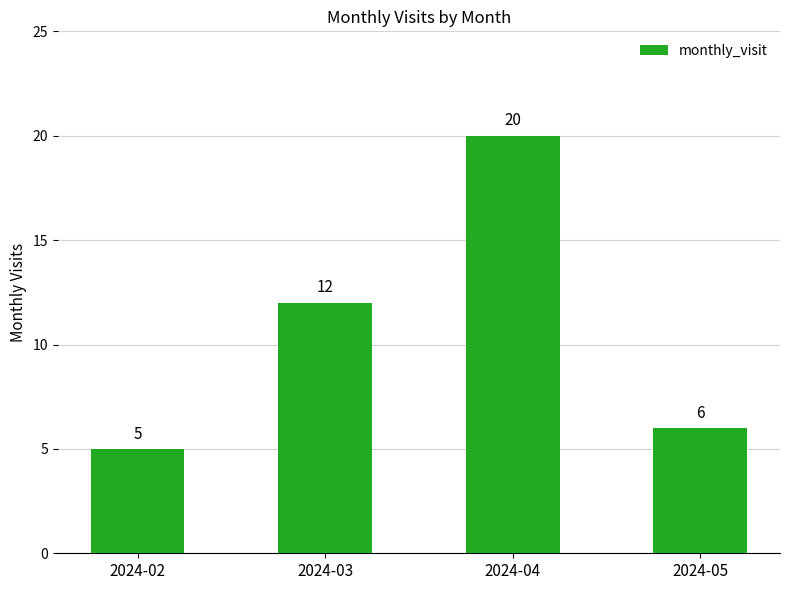

Which label corresponds to the smallest value in the chart?

2024-02